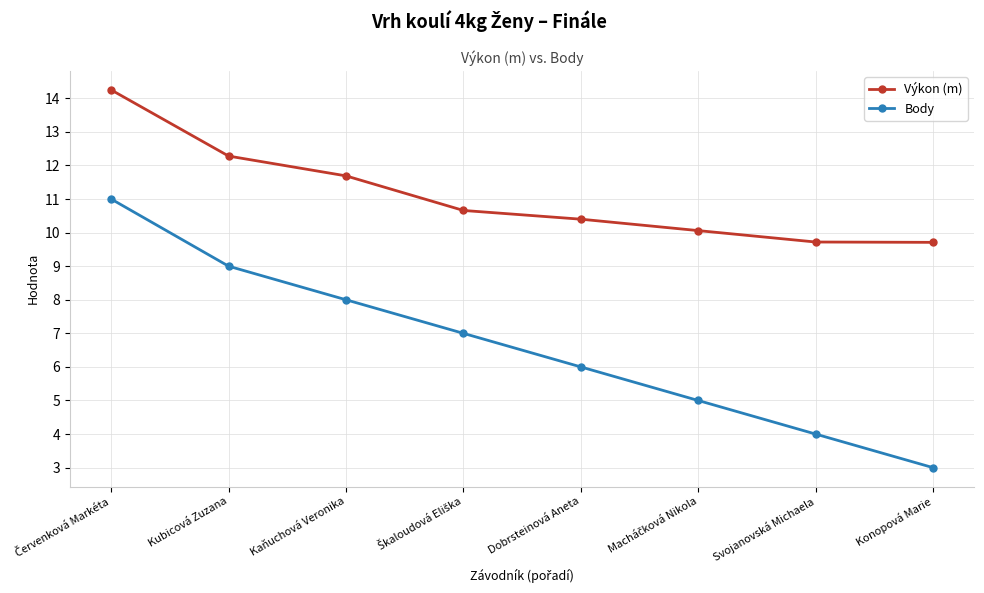

Does the chart display data point markers on the line(s)?

Yes